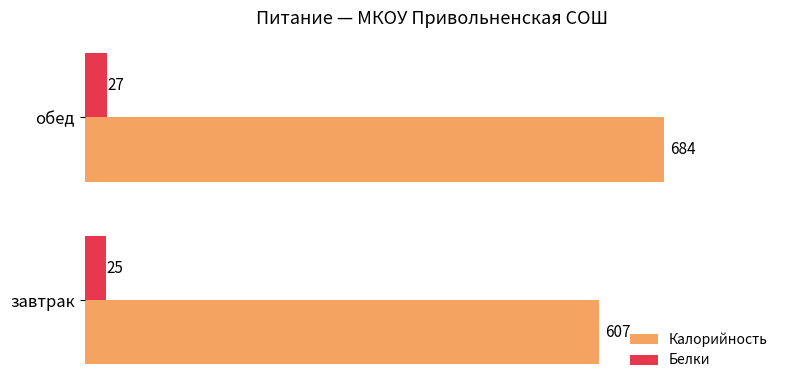

What is the difference between the maximum and minimum values in the Калорийность series?

77